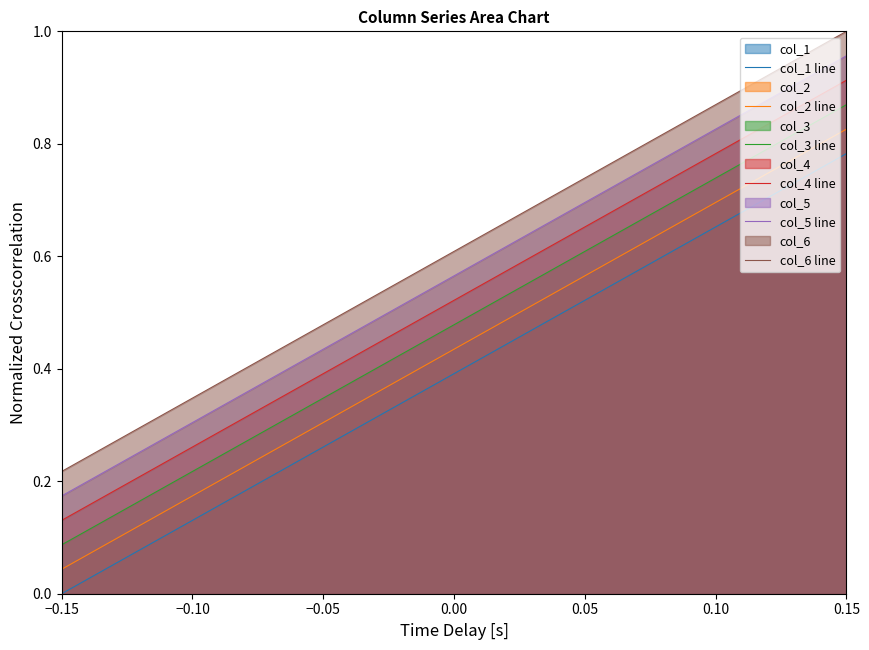

At which label is col_6 line closest to 0?

−0.15